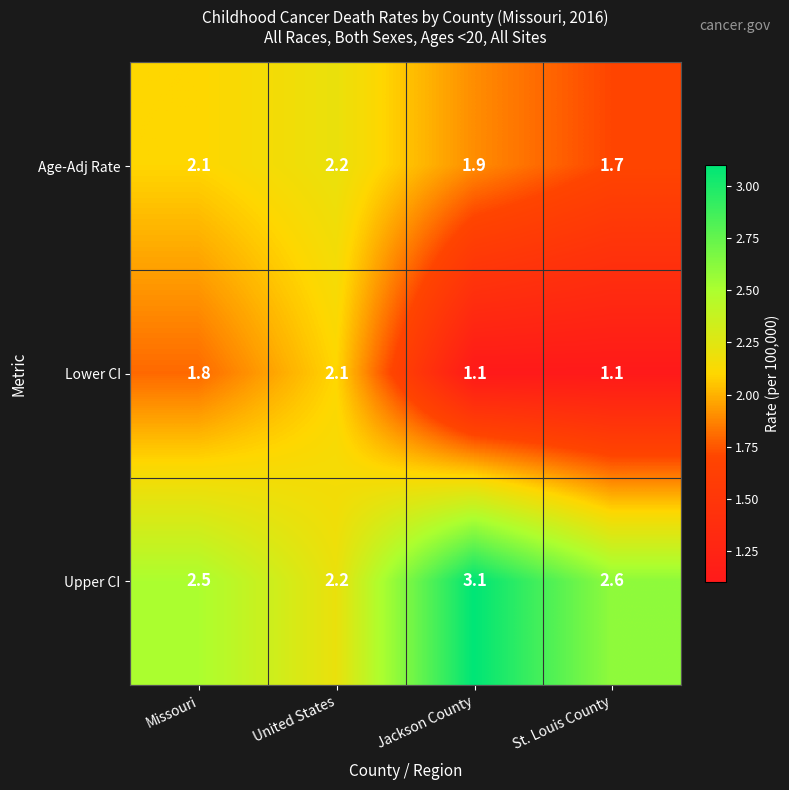

At which label does Upper CI reach its peak?

Jackson County